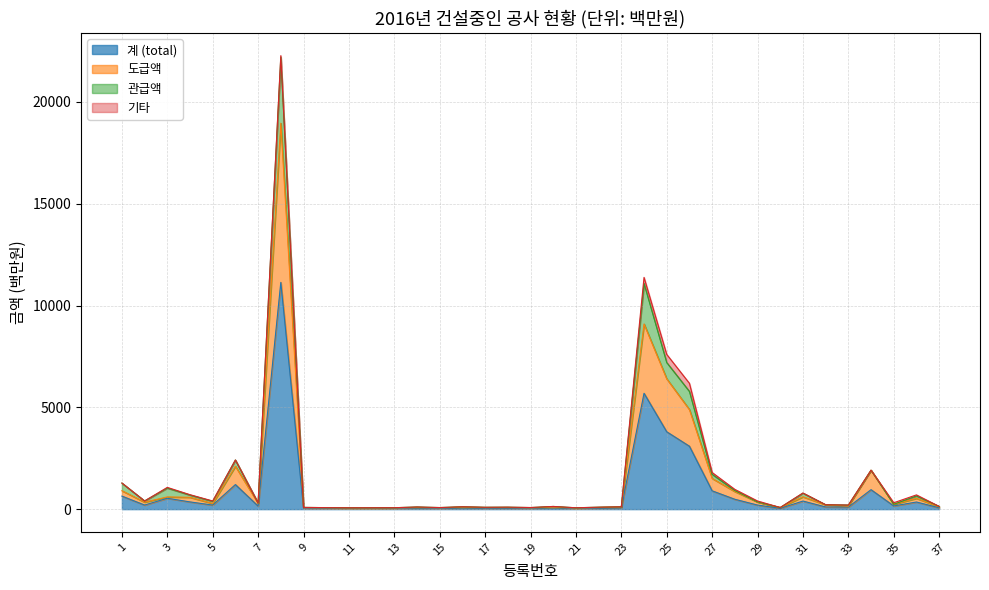

True or false: 도급액 and 계 (total) intersect in this chart.

False